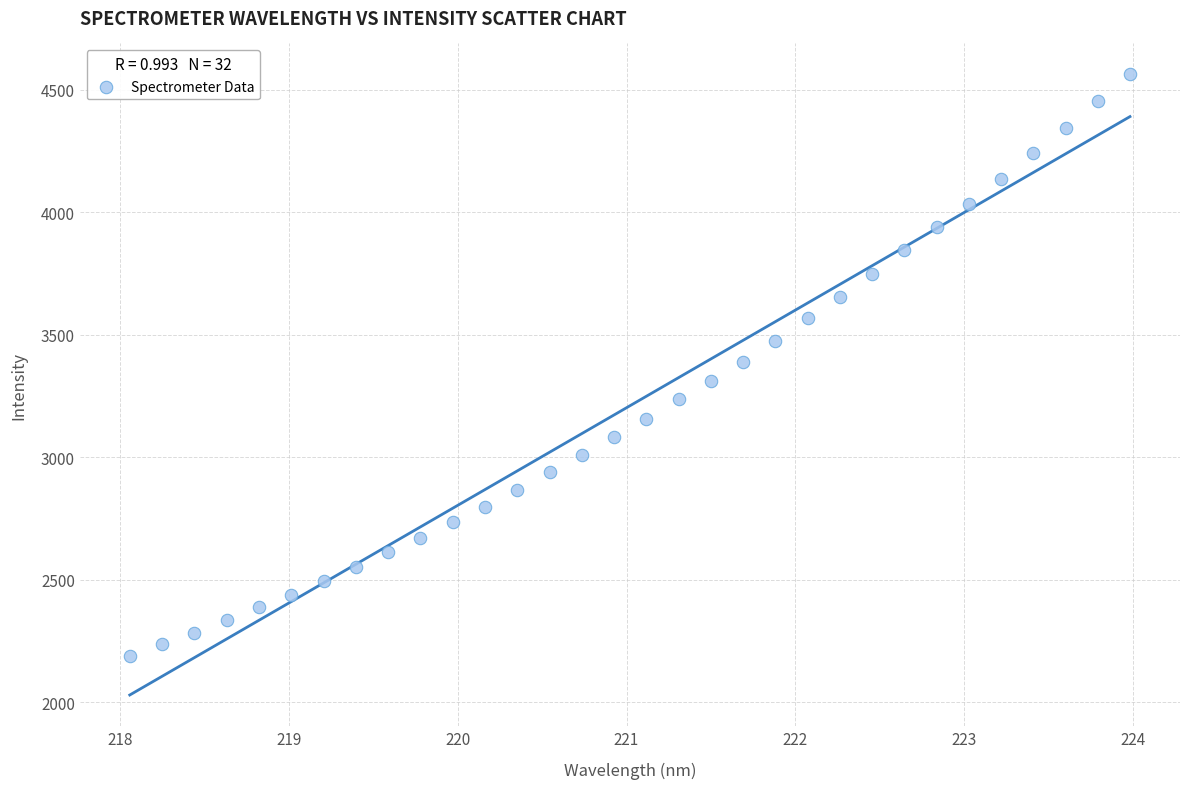

What is the range of X values (max minus min)?

5.9